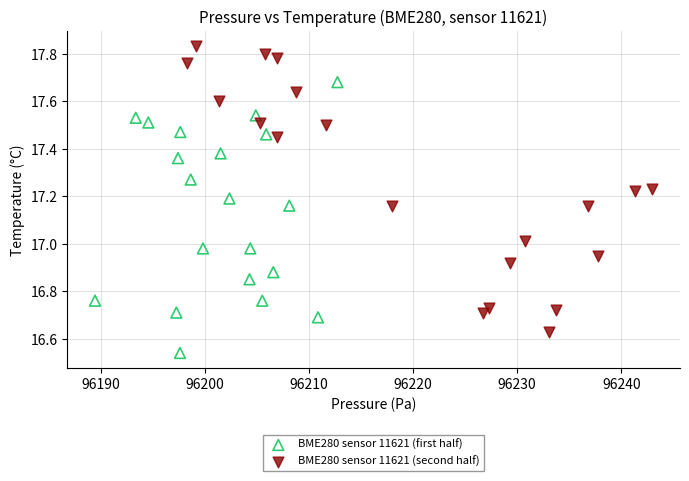

Which series reaches the minimum Y coordinate?

BME280 sensor 11621 (first half)